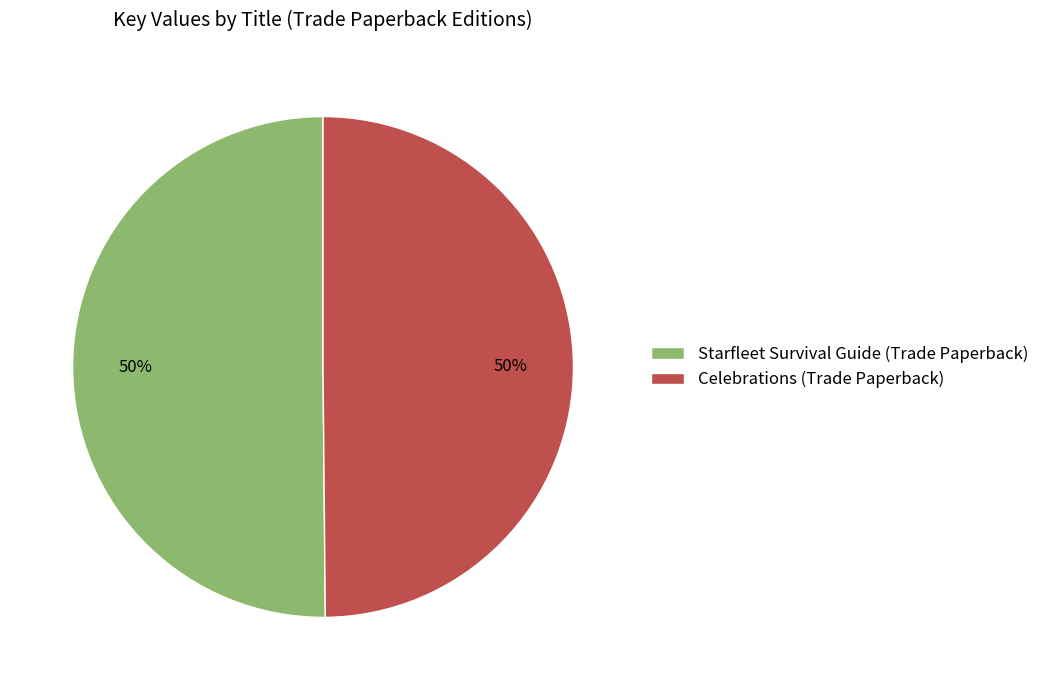

The Starfleet Survival Guide (Trade Paperback) slice represents 50% of the pie. True or false?

True